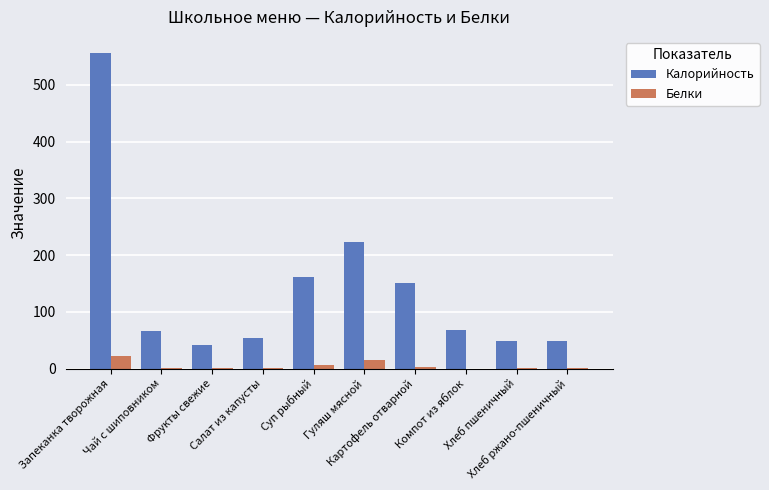

How many values in the Калорийность series exceed 68?

5